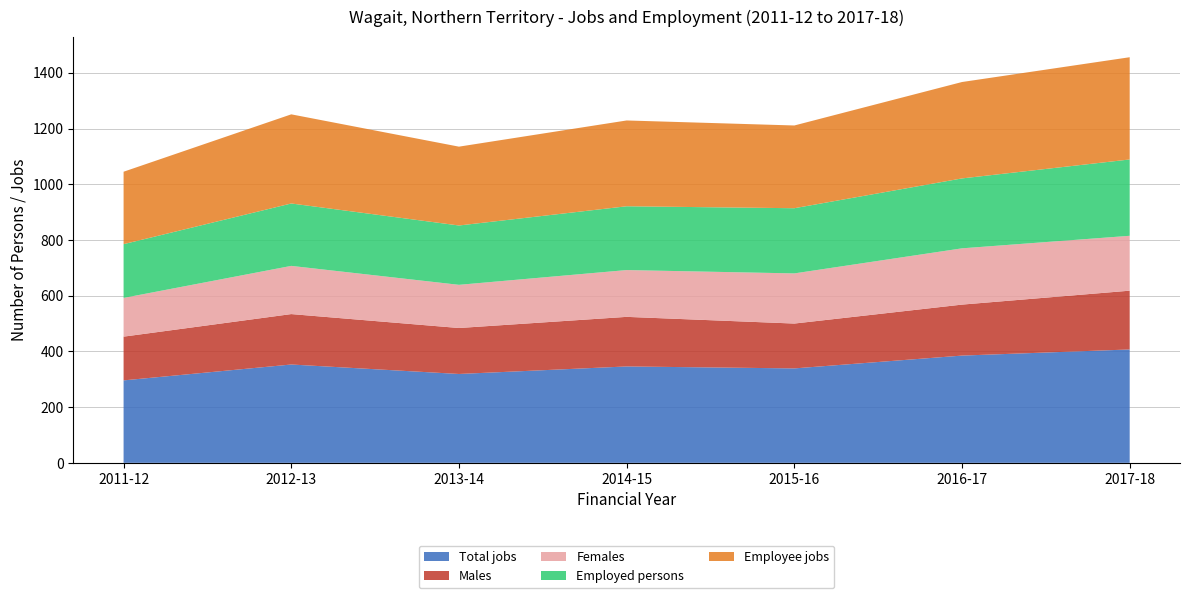

Reading right to left, extract all data points from this chart.

Total jobs: 407	385	339	346	319	353	296
Males: 211	183	161	178	165	181	157
Females: 197	202	180	168	155	173	139
Employed persons: 274	251	234	229	213	224	193
Employee jobs: 367	346	297	308	283	320	260